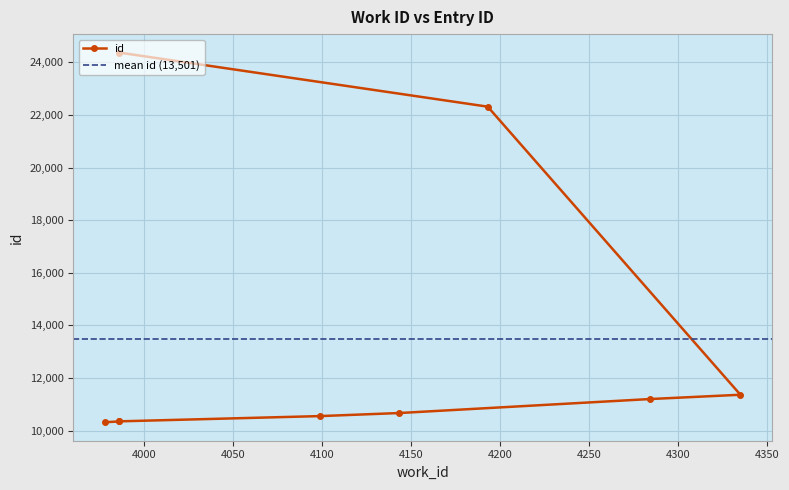

List the labels in order of value, largest first.

3986, 4193, 4335, 4284, 4143, 4099, 3986, 3986, 3978